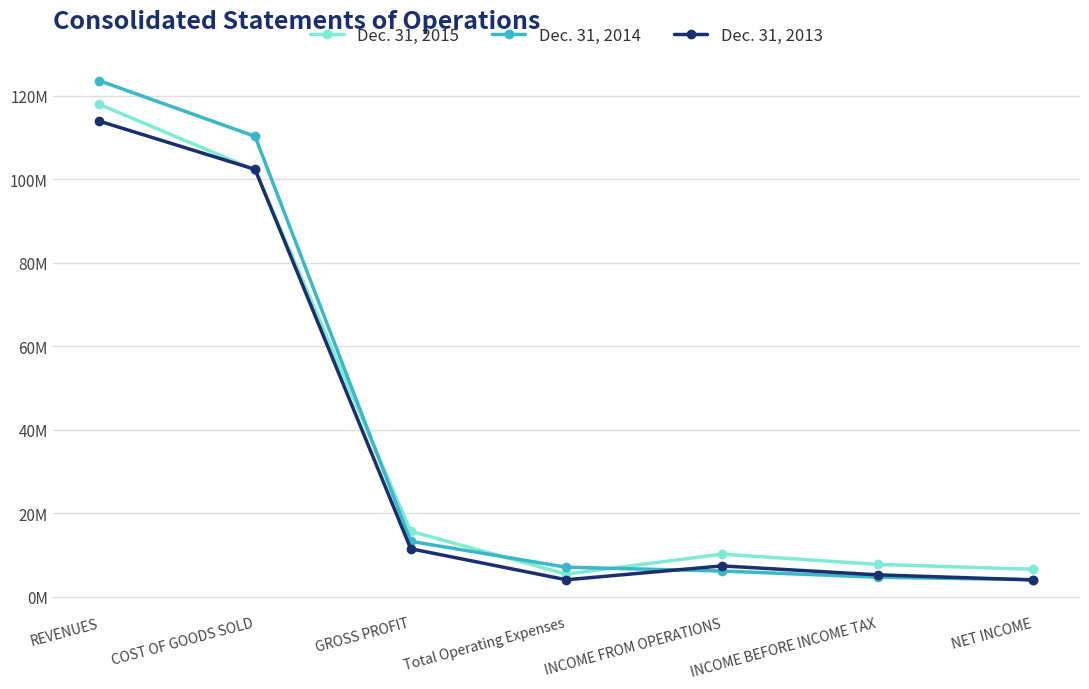

Is this an area chart (filled region under the line)?

No